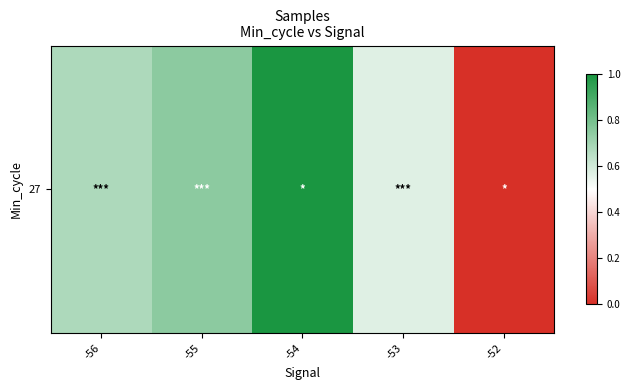

What is the difference between the values at -54 and -56?

0.3